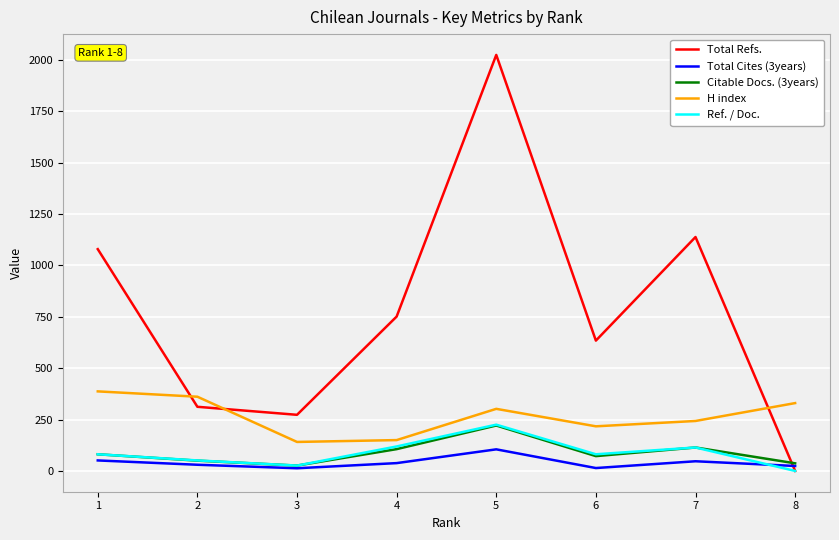

What is the difference between the highest and lowest values at 6?

620